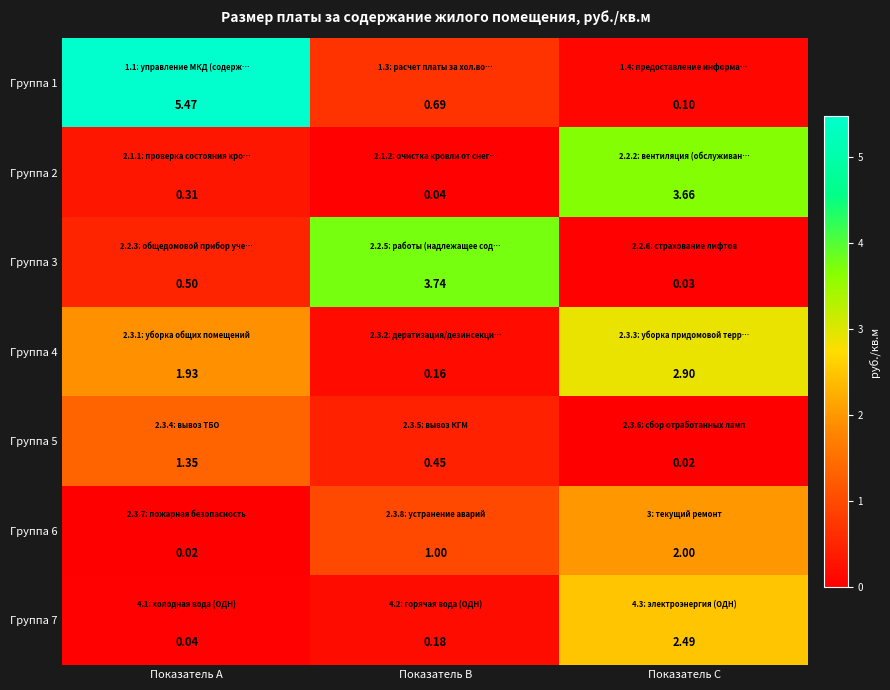

At which label does Группа 4 first exceed 1?

Показатель A